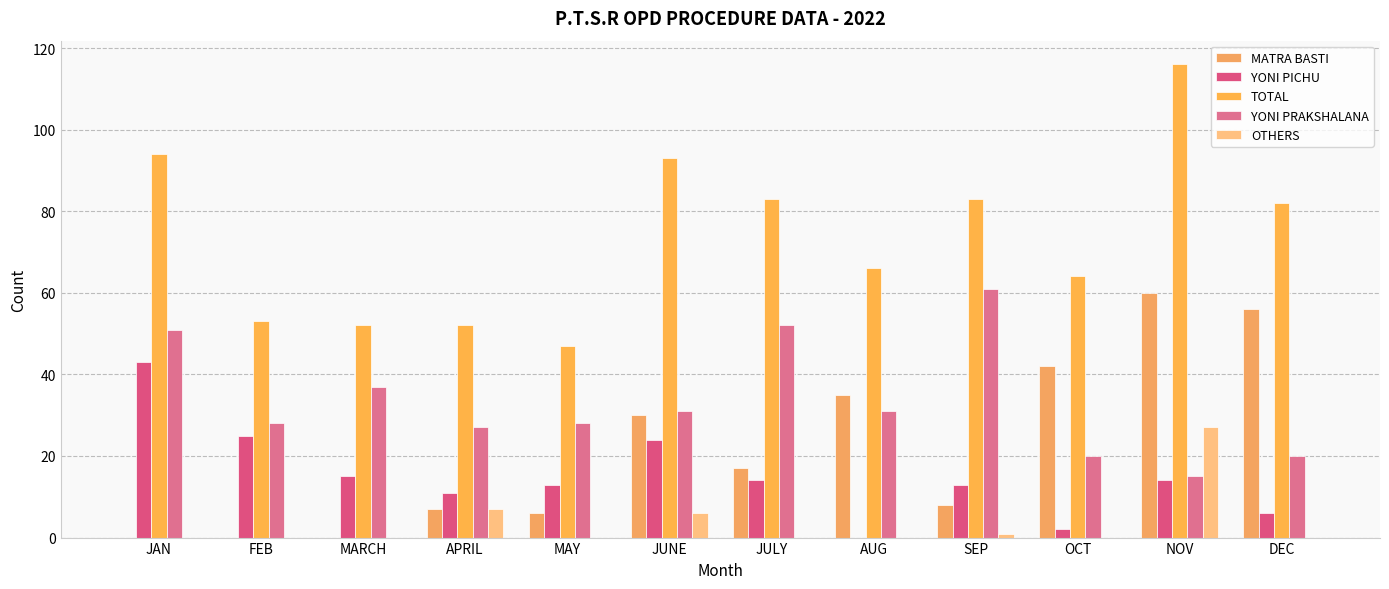

Are the bars horizontal?

No